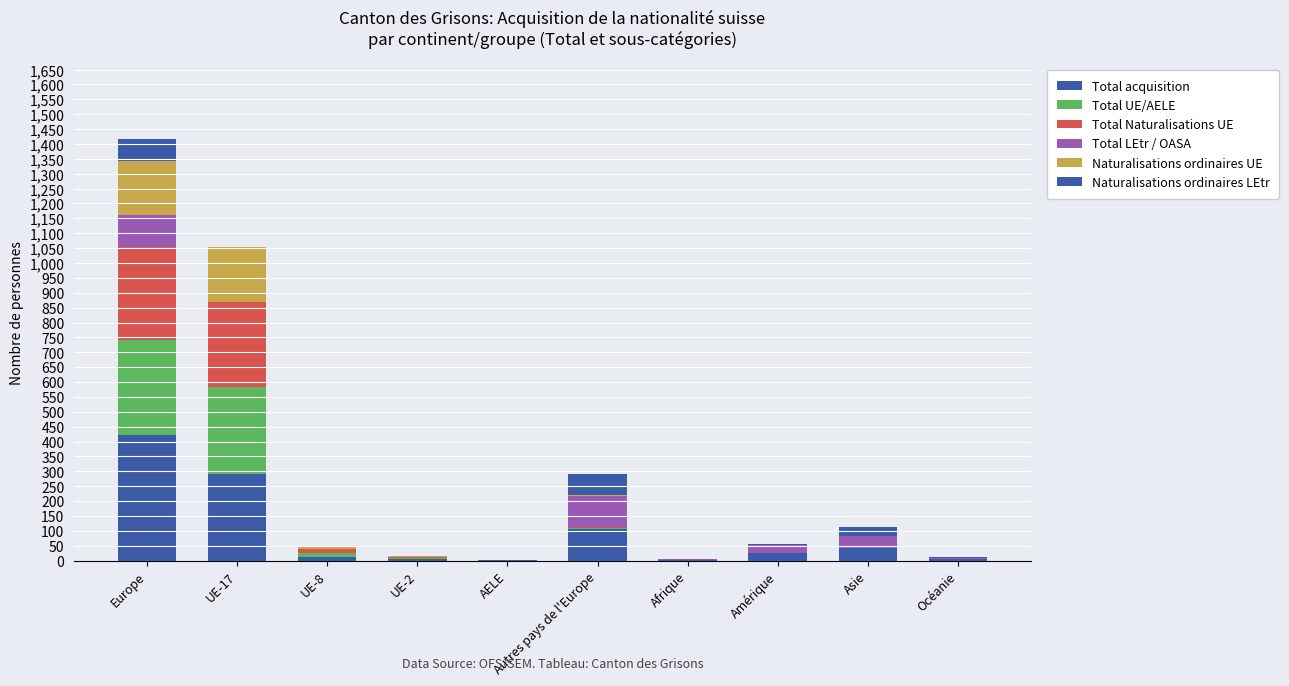

Does the chart contain stacked bars?

Yes